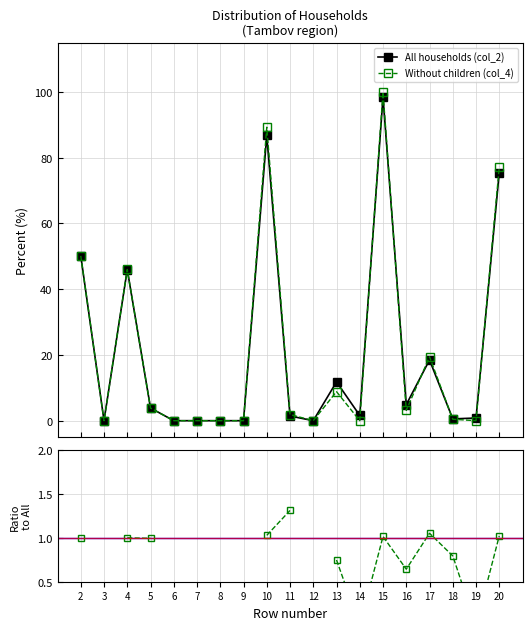

How many values in the All households (col_2) series exceed 1?

11